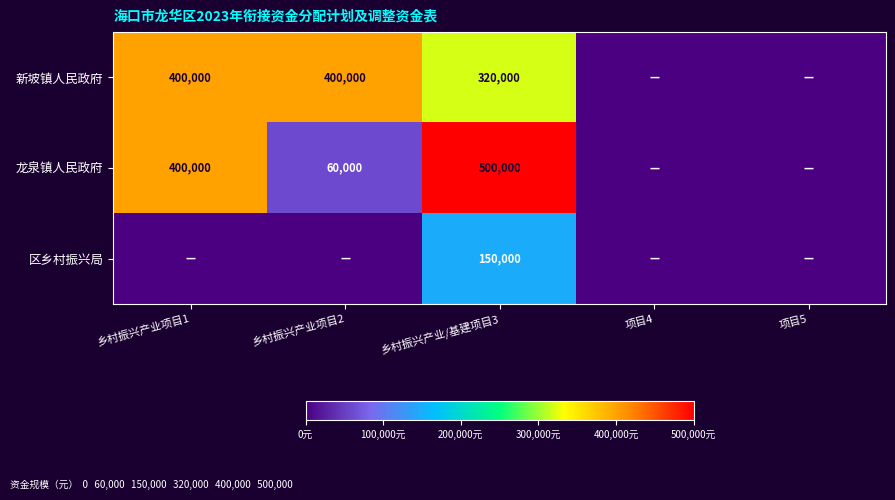

At 乡村振兴产业/基建项目3, list the series in order from largest to smallest.

龙泉镇人民政府, 新坡镇人民政府, 区乡村振兴局